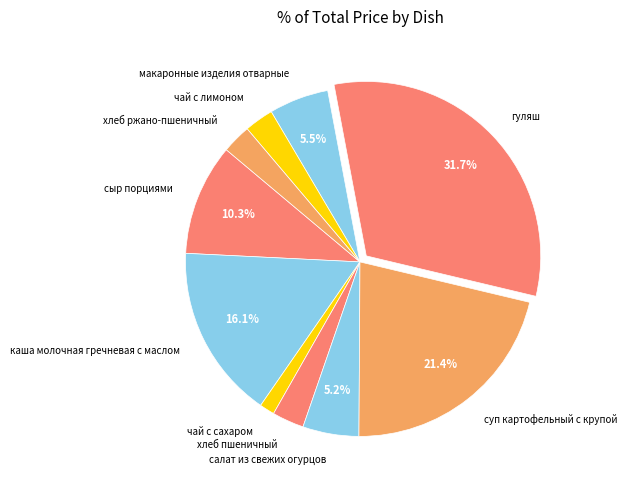

Is гуляш the majority of the pie?

No